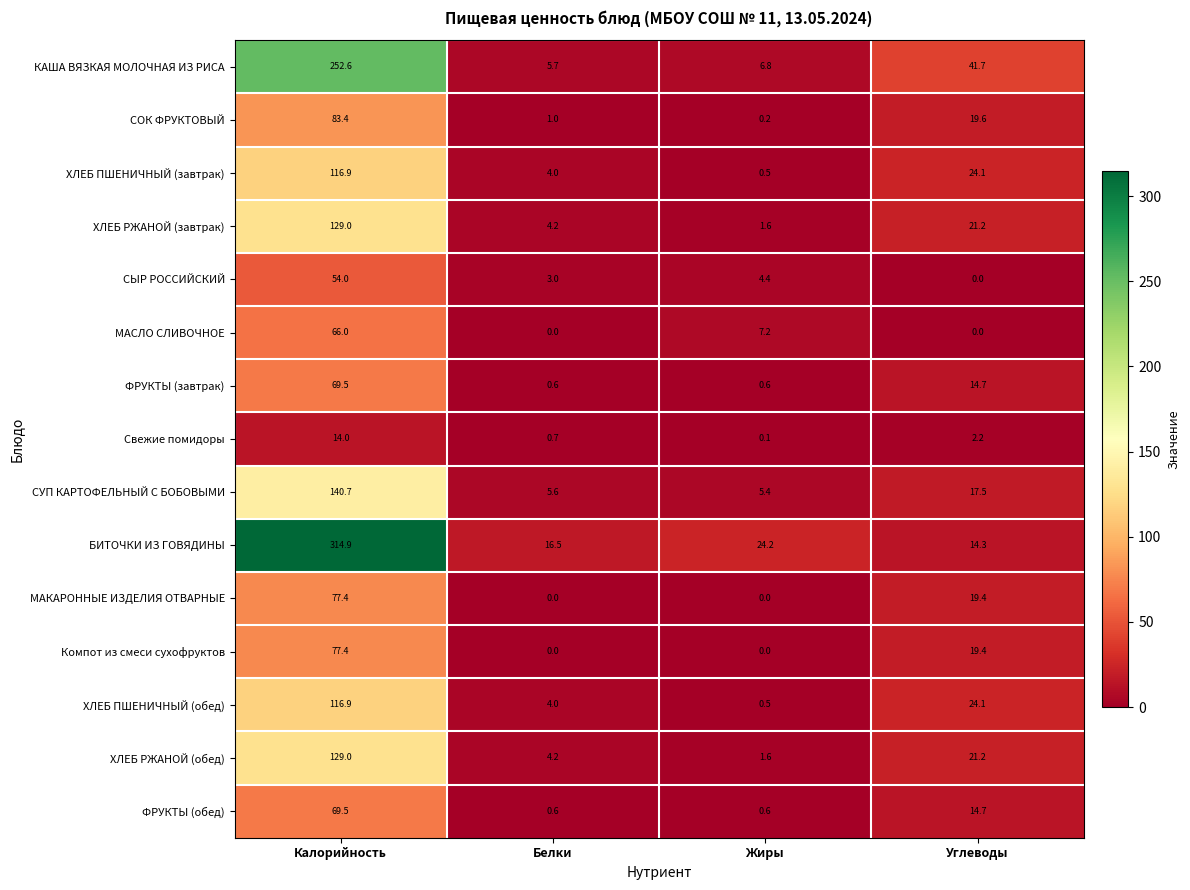

List the labels in order of ХЛЕБ ПШЕНИЧНЫЙ (завтрак) value, largest first.

Калорийность, Углеводы, Белки, Жиры